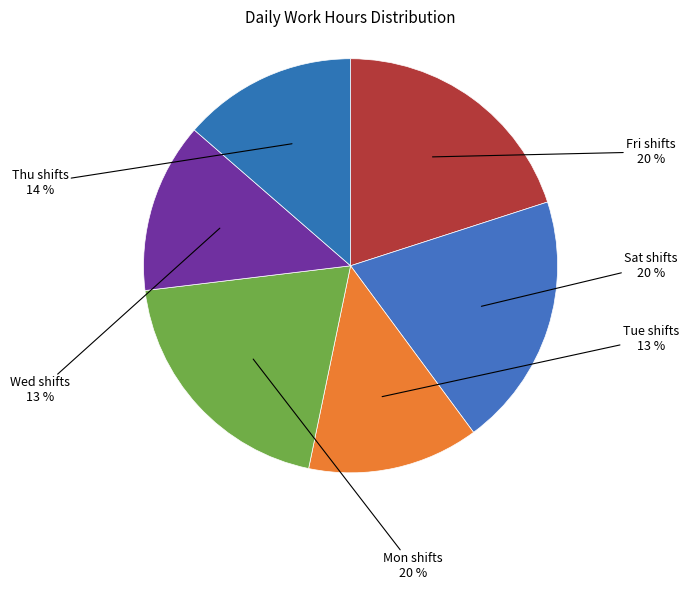

To the nearest percent, what is the difference between the Sat shifts and Wed shifts slice percentages?

7%